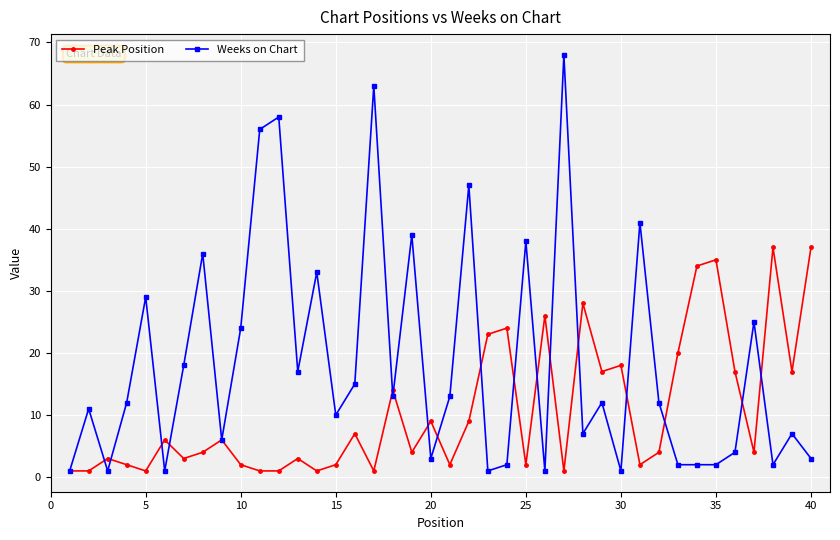

Which series has the widest spread of values?

Weeks on Chart